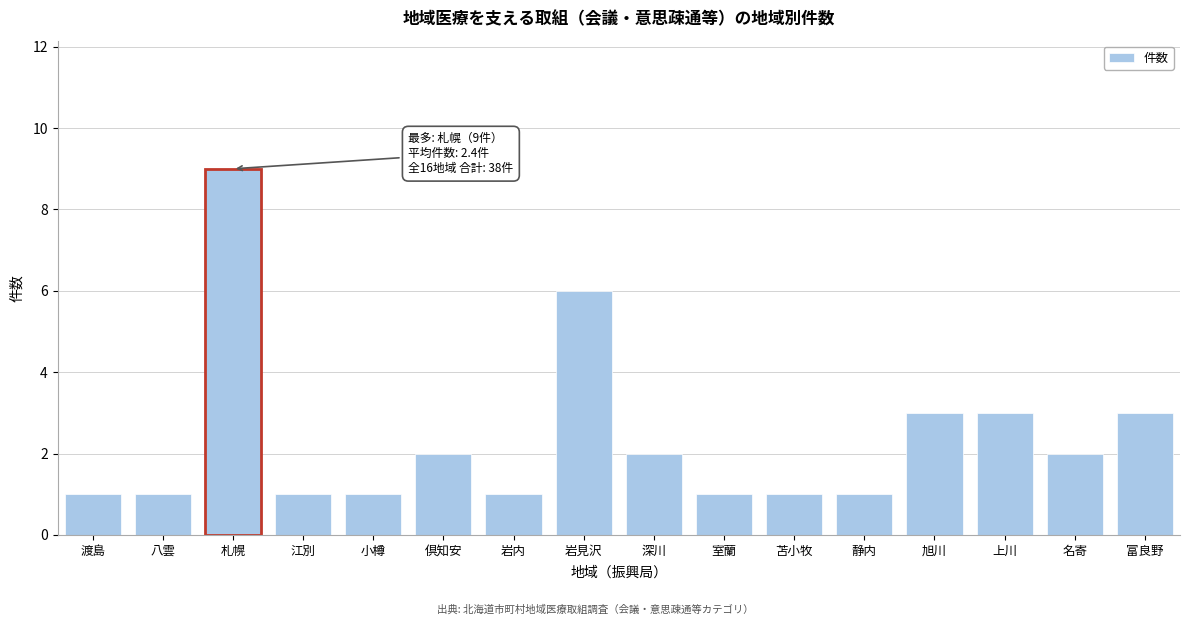

Reading left to right, transcribe all the data shown in this chart.

渡島=1	八雲=1	札幌=9	江別=1	小樽=1	倶知安=2	岩内=1	岩見沢=6	深川=2	室蘭=1	苫小牧=1	静内=1	旭川=3	上川=3	名寄=2	富良野=3